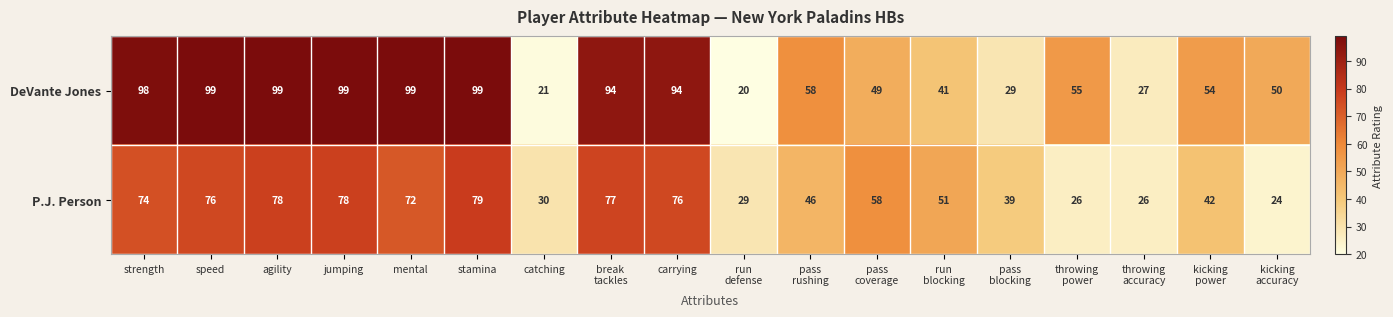

Which series has the widest spread of values?

DeVante Jones